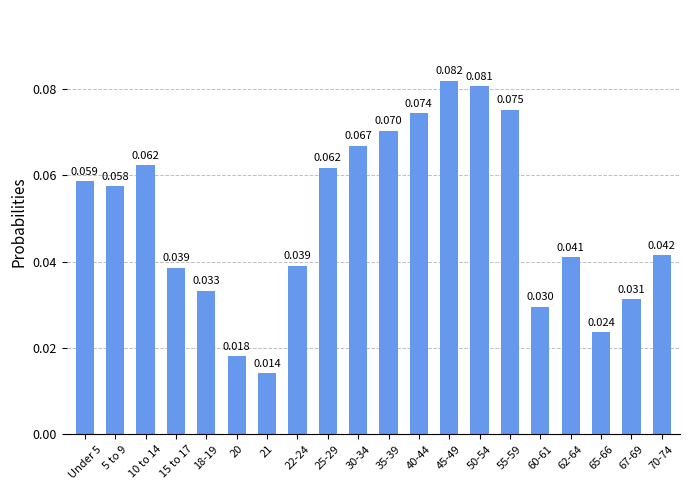

What is the greatest value displayed?

0.1